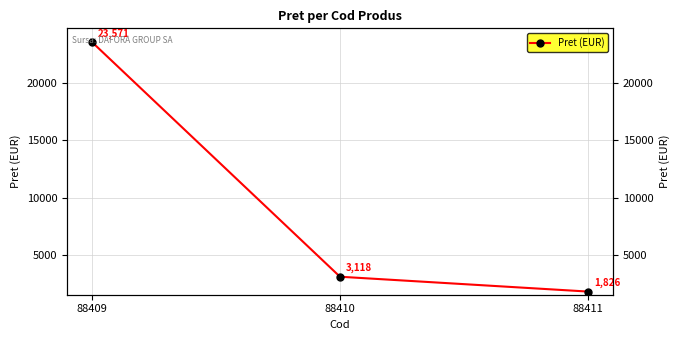

What is the maximum value shown in the chart?

23571.1